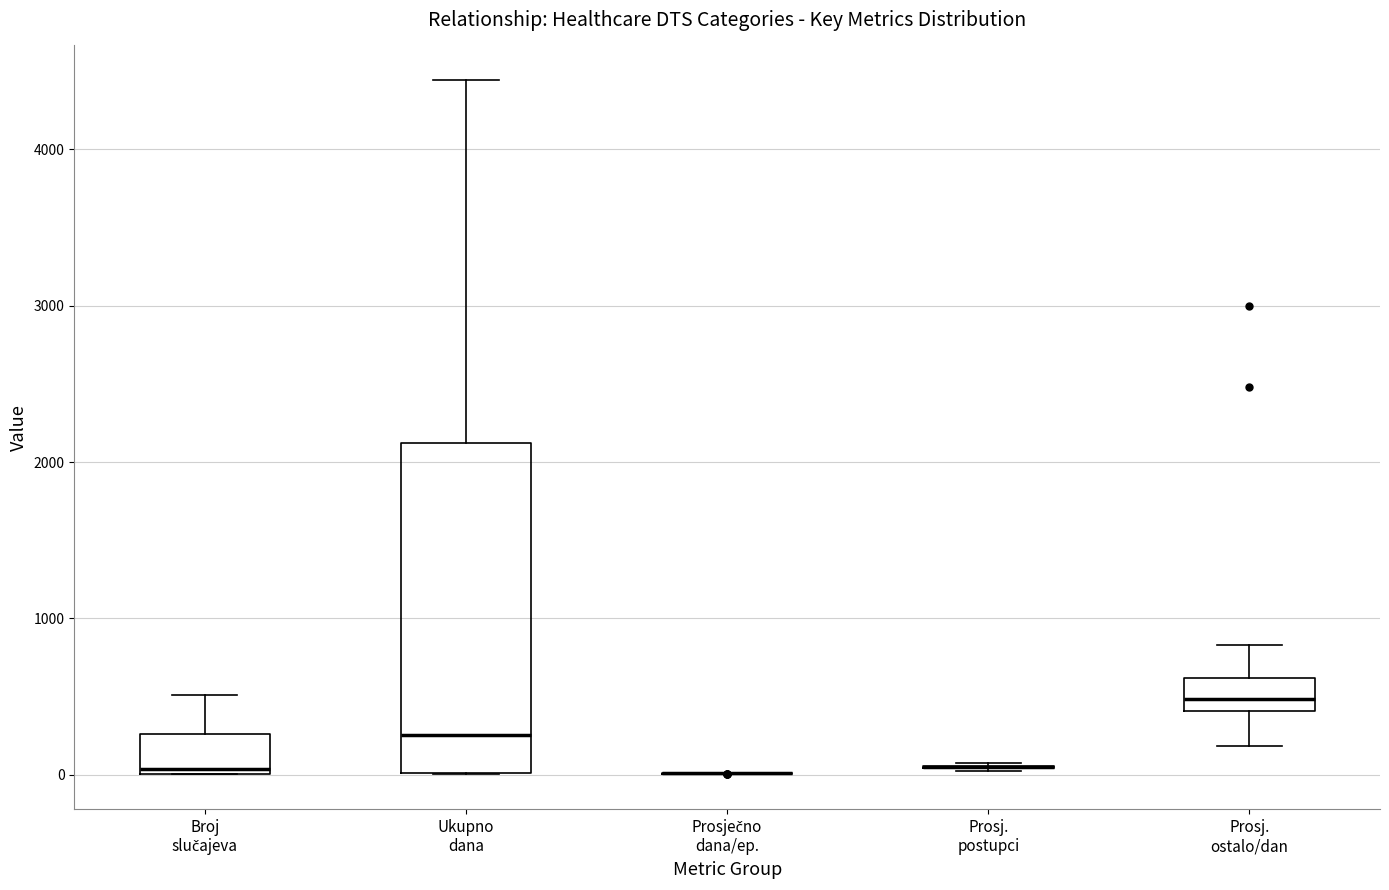

Reading left to right, read every box against the y-axis: the position of its median line, the range the box covers, and the ends of its whiskers. The values are not printed on the chart, so give them approximately, as read against the axis.

Broj slučajeva: median 0 (just above the box's lower edge), box 0 to 300, whiskers 0 to 500
Ukupno dana: median 300, box 0 to 2100, whiskers 0 to 4400
Prosječno dana/ep.: box collapsed to a line at 0, whiskers 0 to 0
Prosj. postupci: box collapsed to a line at 0, whiskers 0 to 100
Prosj. ostalo/dan: median 500, box 400 to 600, whiskers 200 to 800